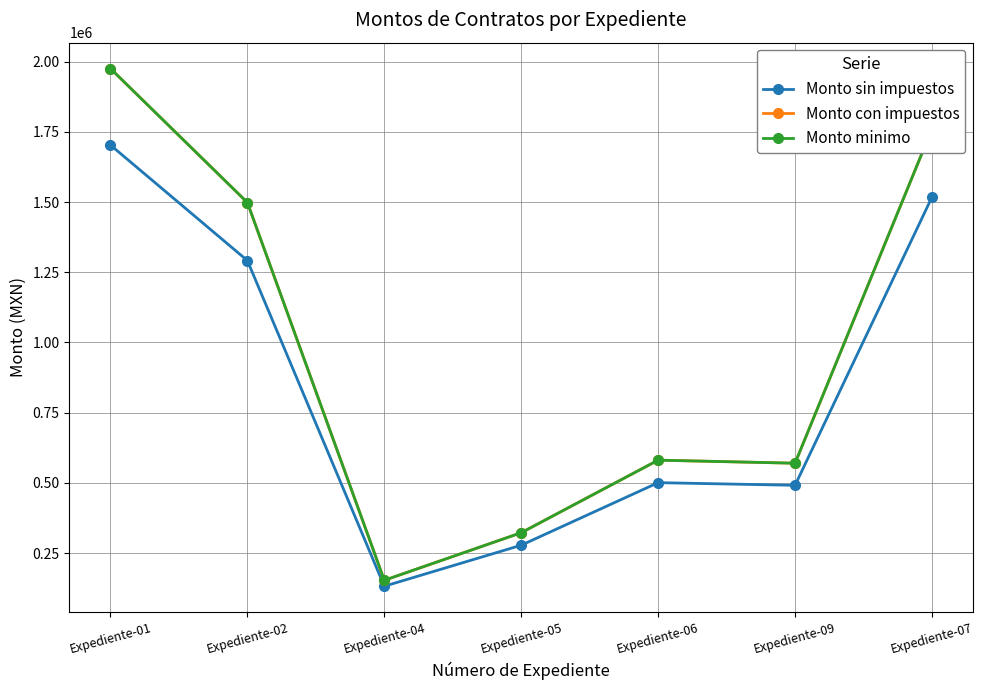

Does the chart have visible grid lines?

Yes